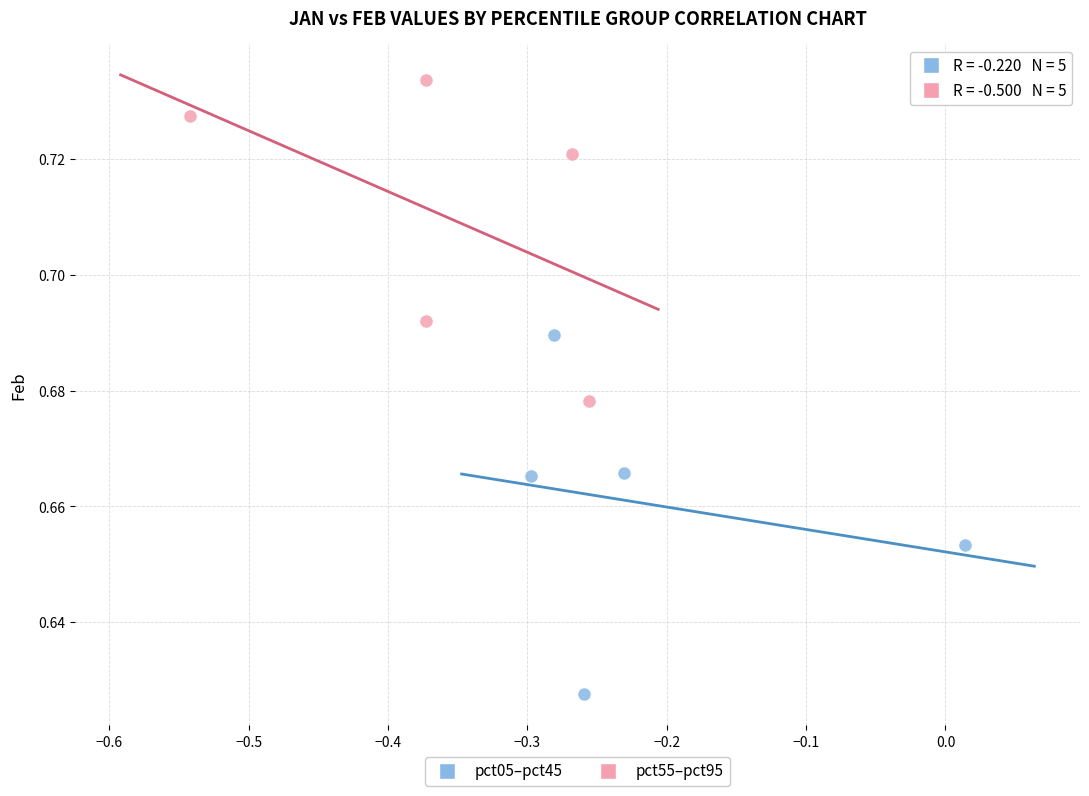

Which series contains the highest Y value?

pct55–pct95